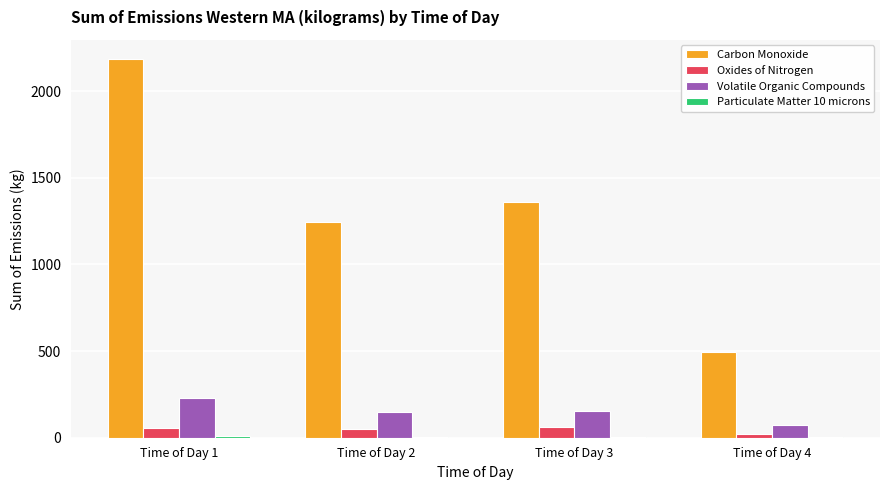

Are the bars horizontal?

No